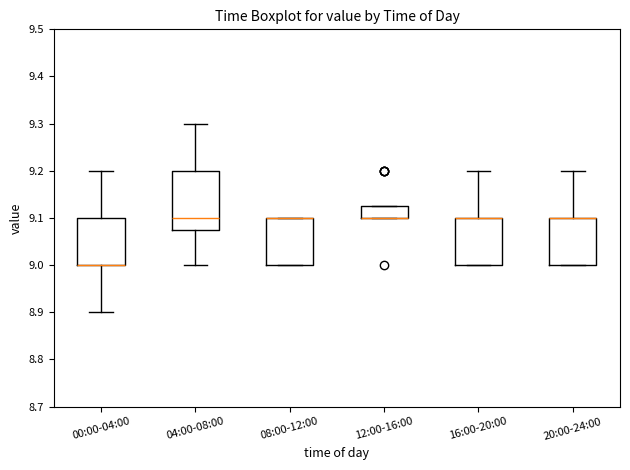

Which box is the tallest, from its lower edge to its upper edge?

04:00-08:00